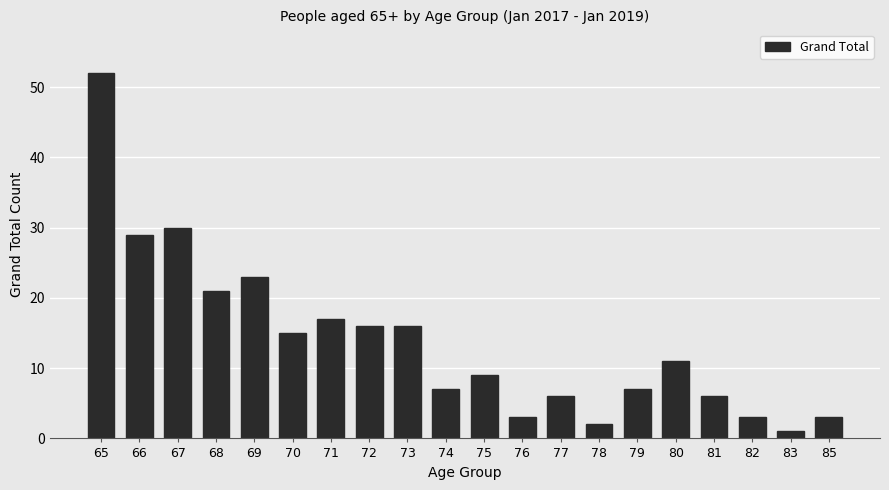

The chart shows a value of 42 at 67. True or false?

False